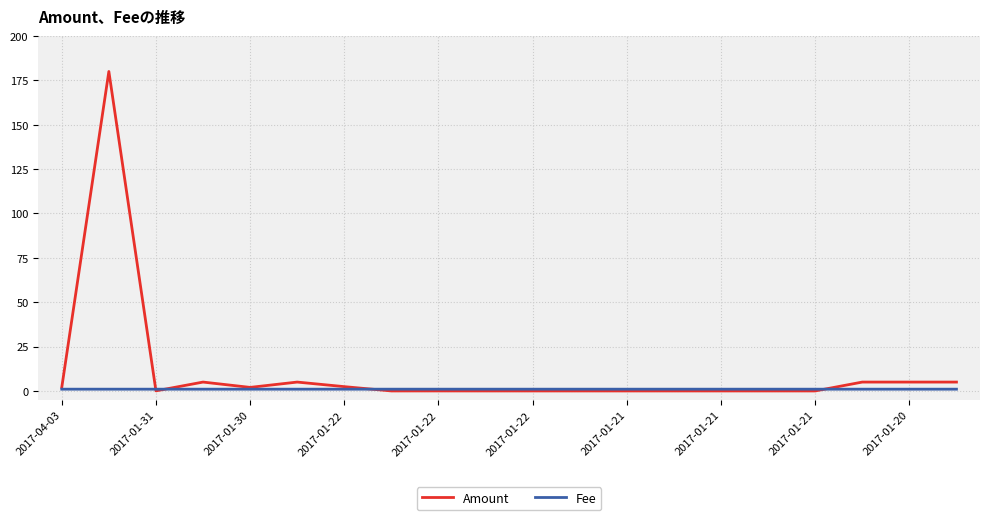

Which series has the widest spread of values?

Amount